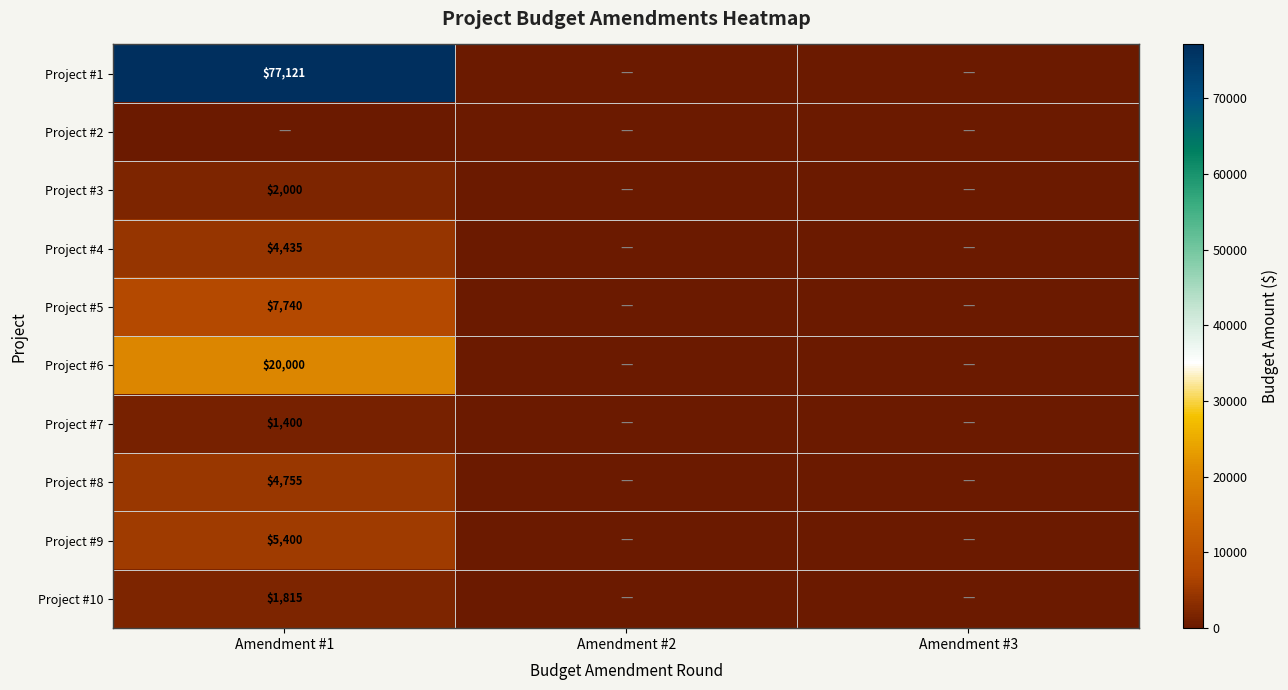

At how many categories does at least one series exceed 32848?

1